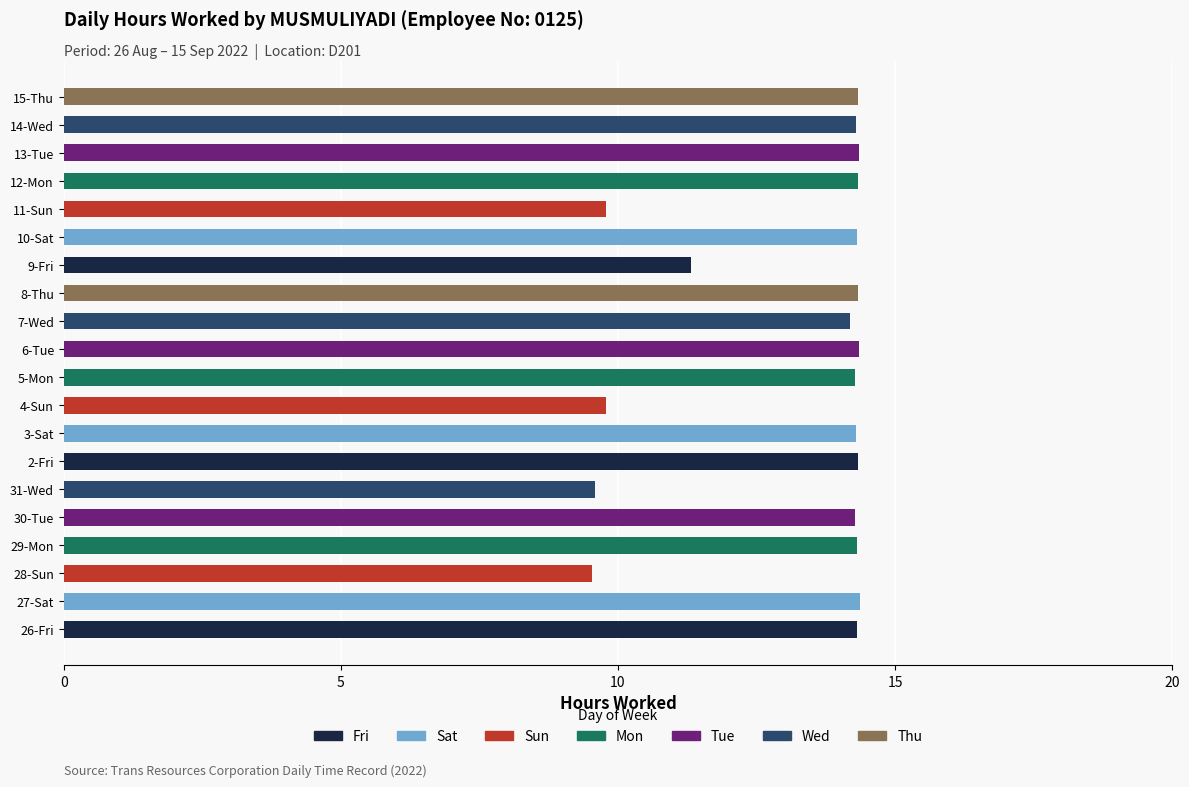

Between 15-Thu and 28-Sun, which is larger?

15-Thu